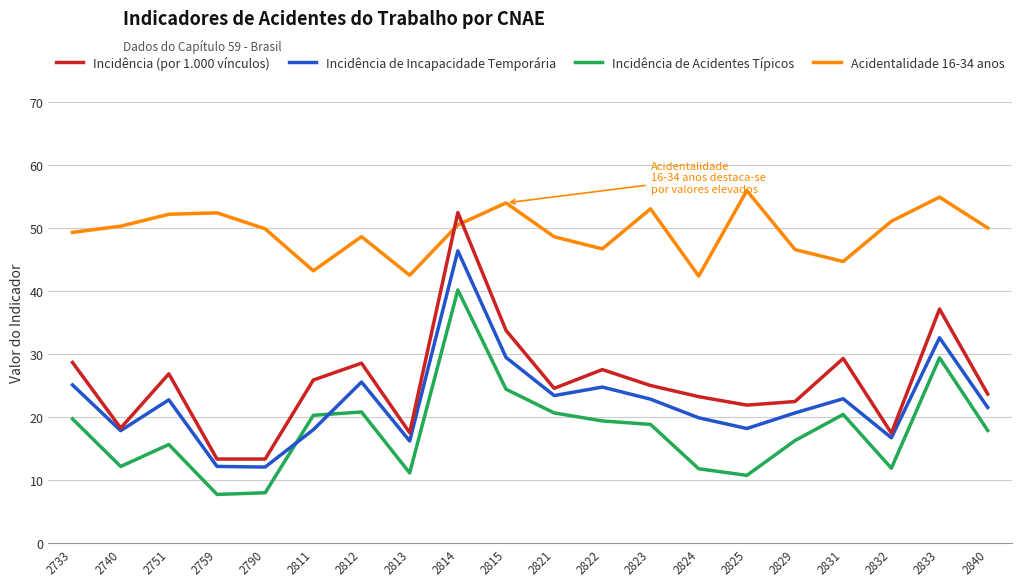

How many categories are shown in the chart?

20